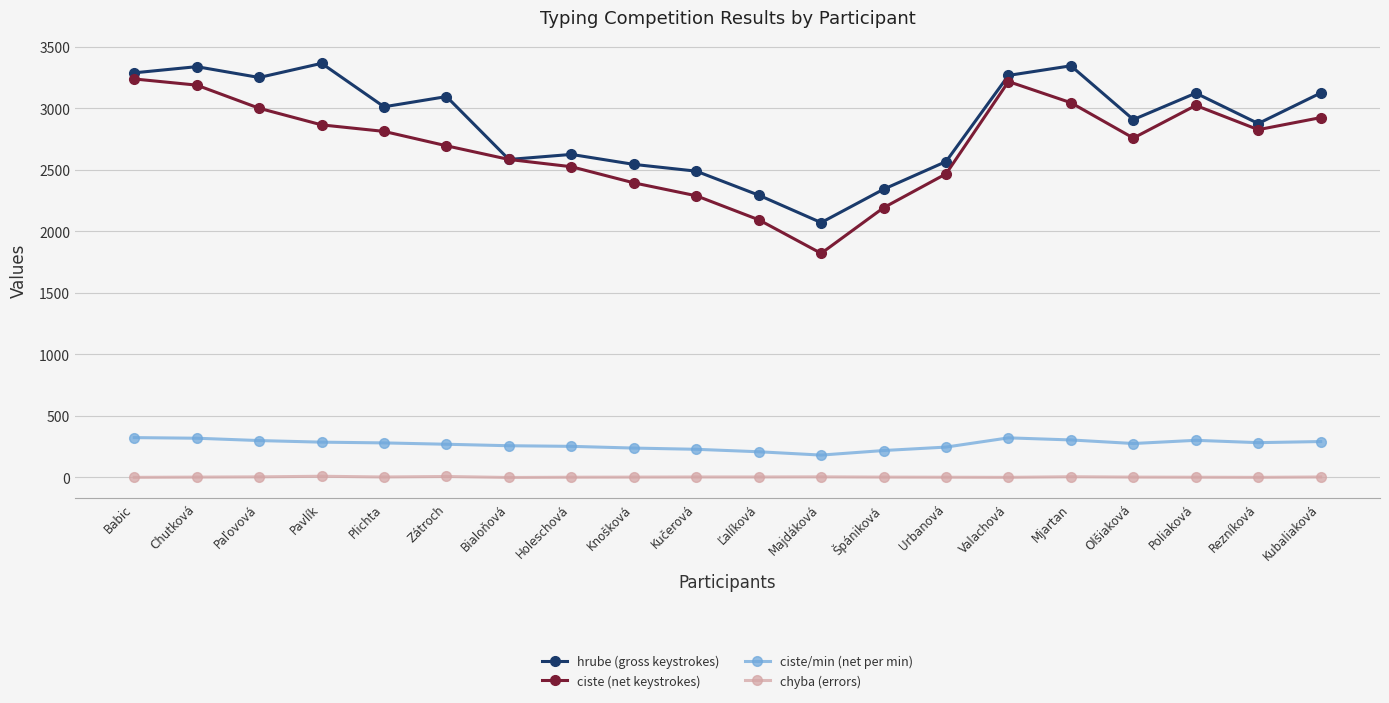

How many chyba (errors) values are between 2 and 5?

13